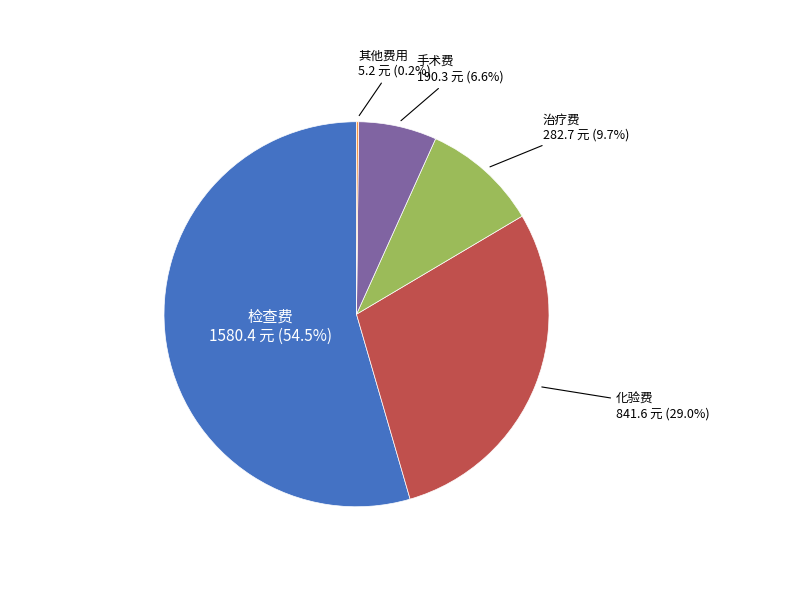

To the nearest percent, what is the average slice percentage?

20%